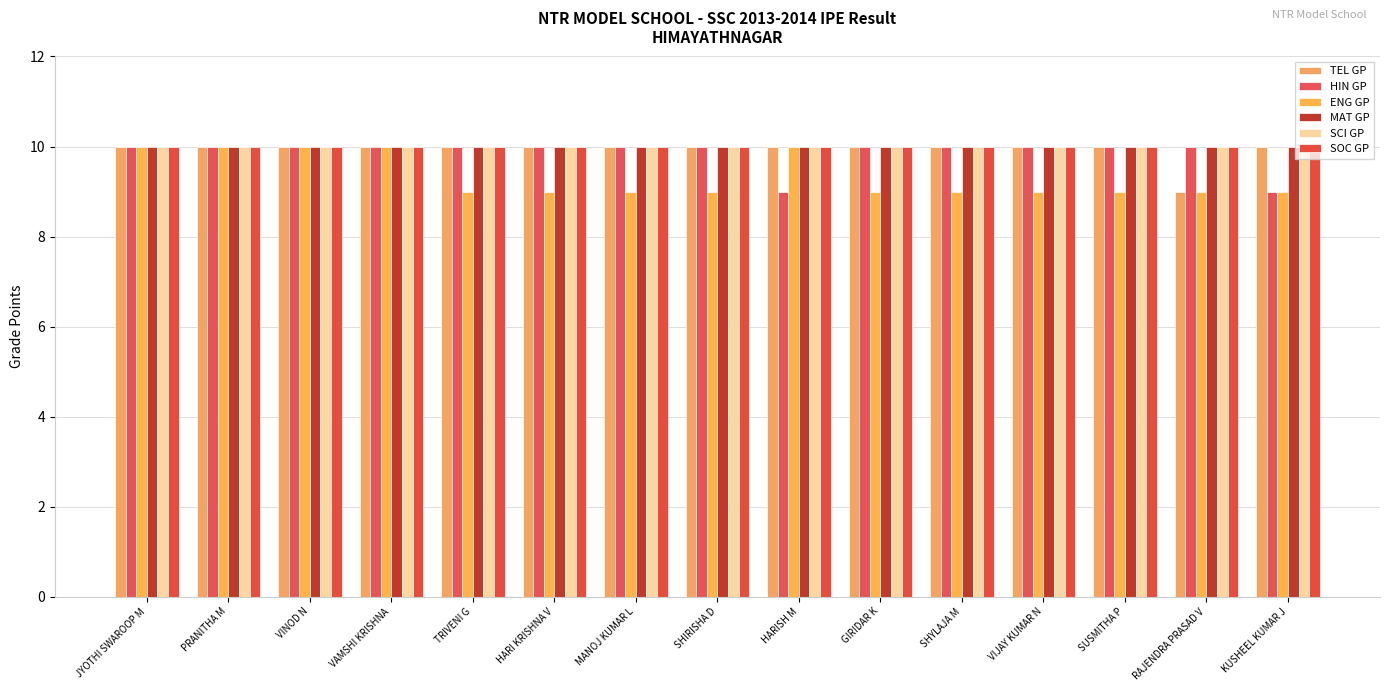

How many data points does each series have?

15